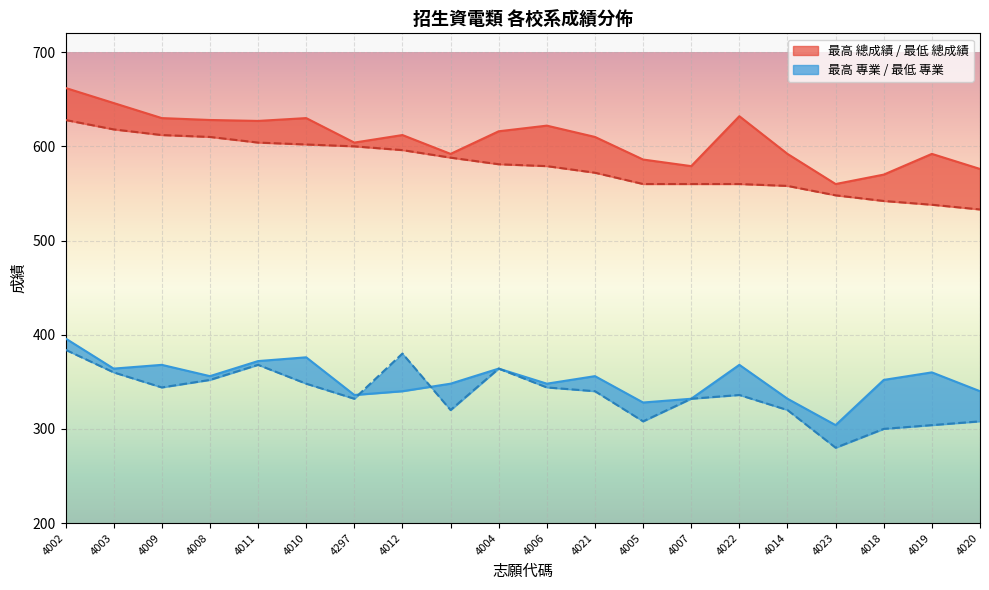

What value does the 最高 總成績 series have at 4020, to the nearest 10?

580